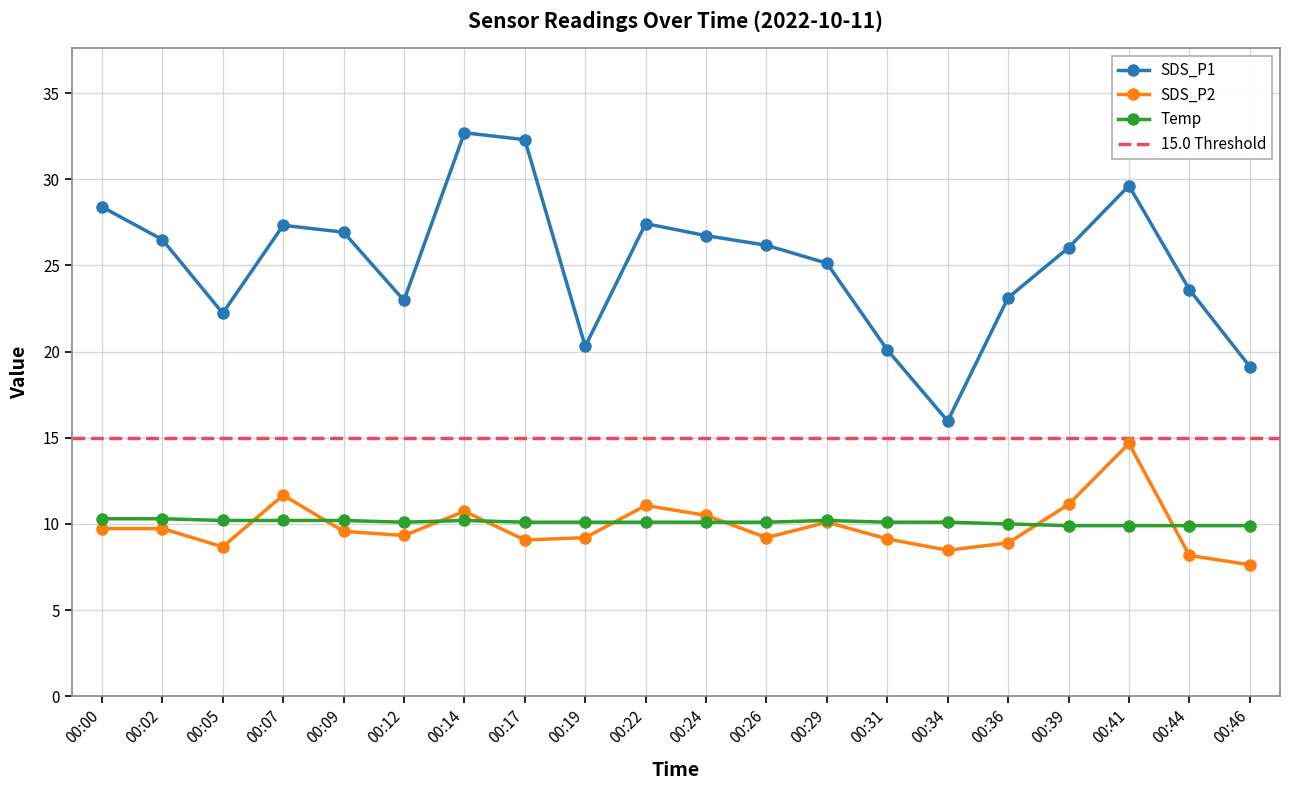

Rank the categories by SDS_P1 value from lowest to highest.

00:34, 00:46, 00:31, 00:19, 00:05, 00:12, 00:36, 00:44, 00:29, 00:39, 00:26, 00:02, 00:24, 00:09, 00:07, 00:22, 00:00, 00:41, 00:17, 00:14